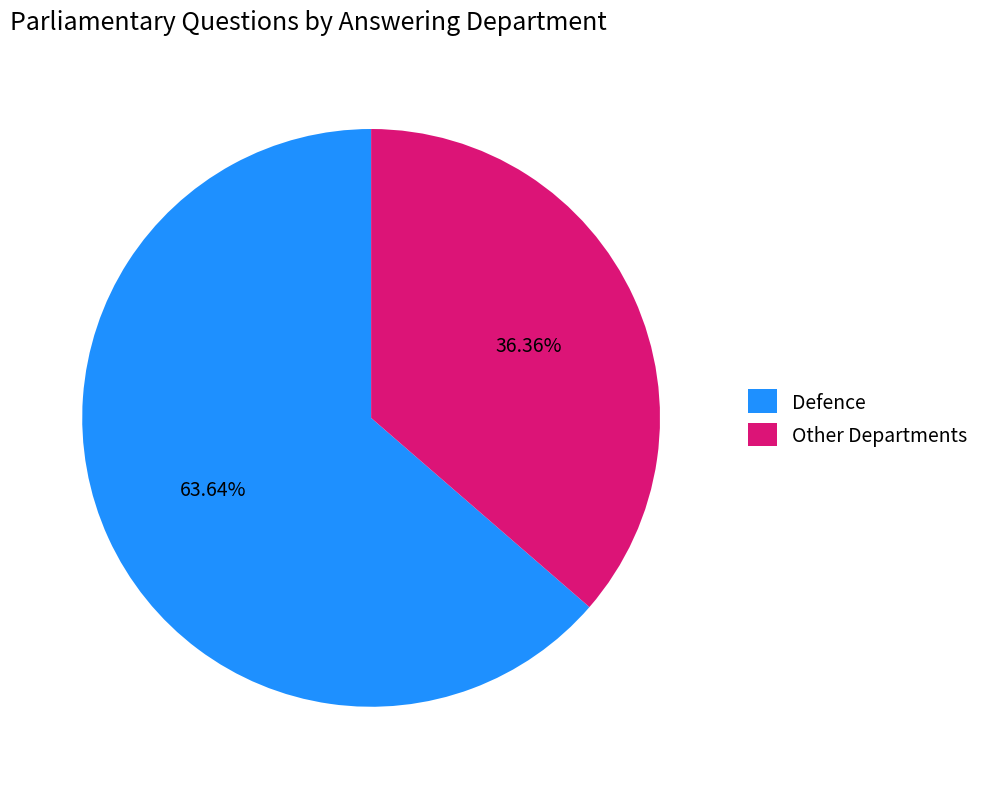

What is the ratio of the value at Defence to the value at Other Departments?

1.8